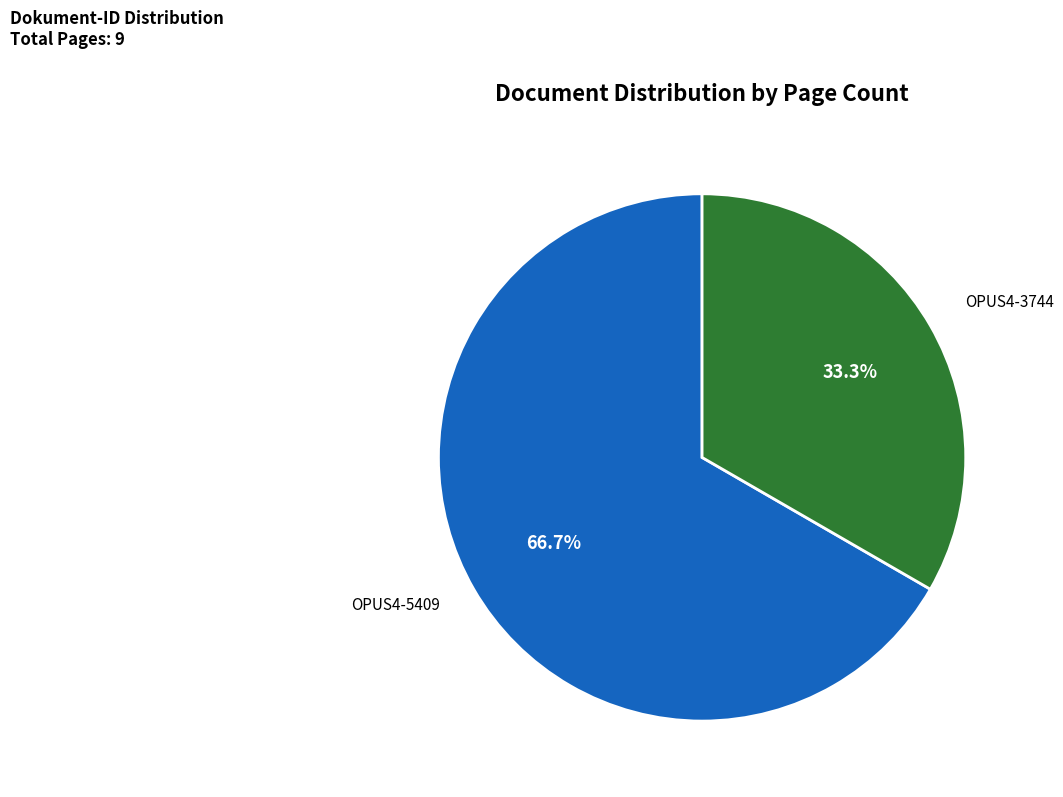

Which slice is the largest?

OPUS4-5409